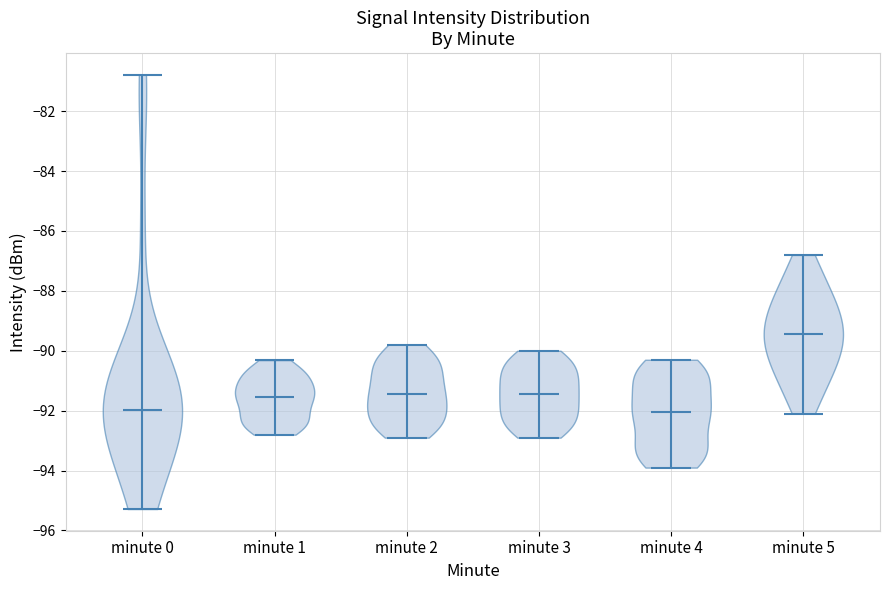

Which violin has the highest median line?

minute 5